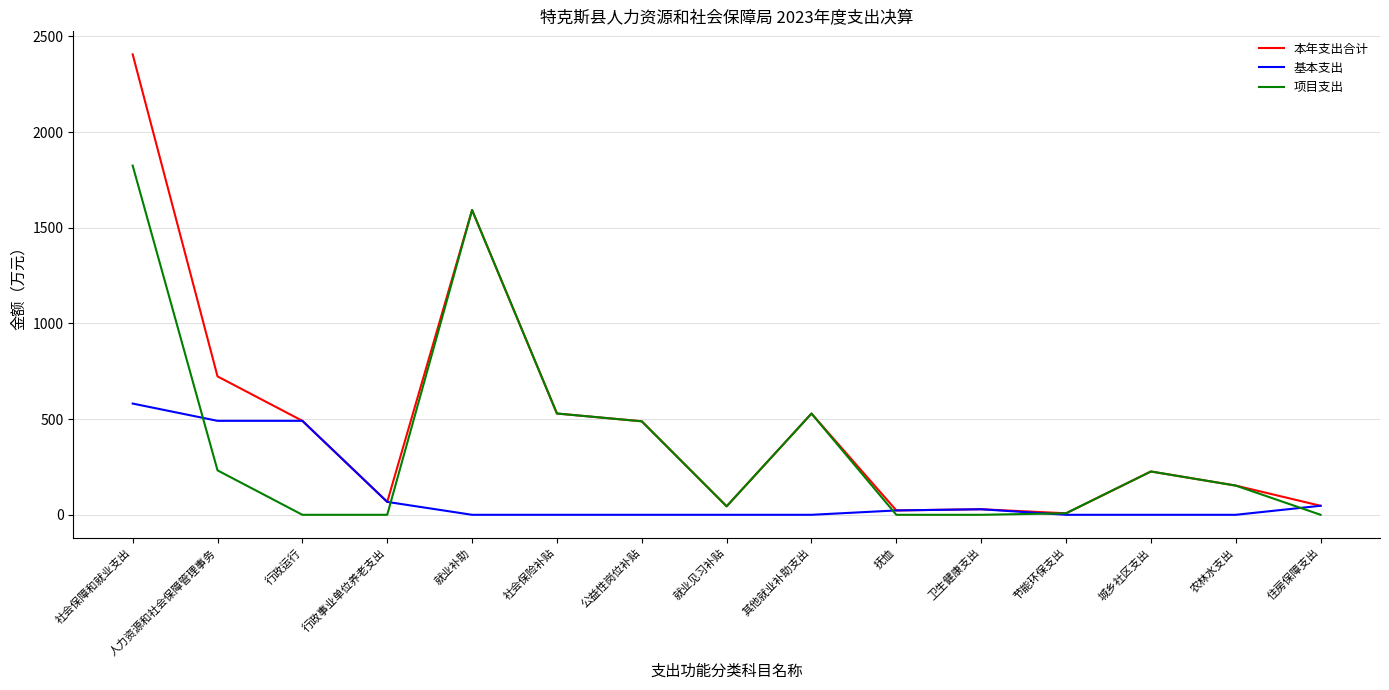

What is the spread (max minus min) of values at 其他就业补助支出?

529.1